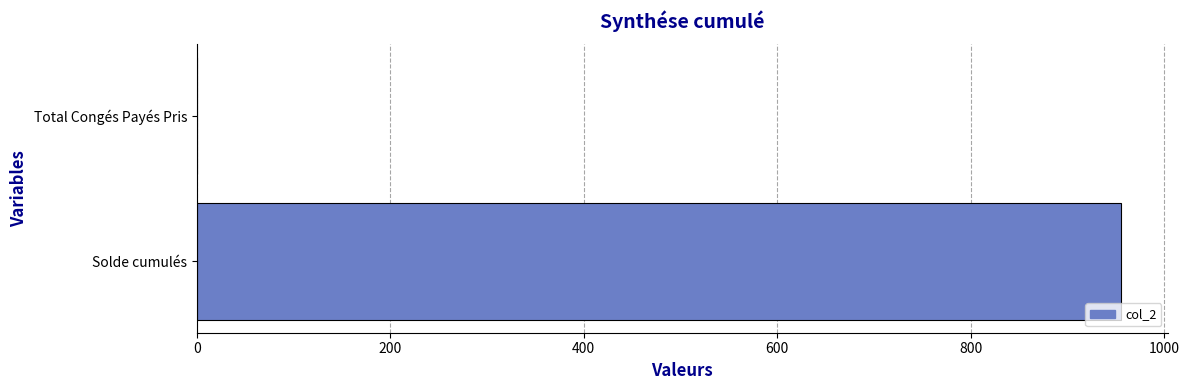

What is the average value?

477.8